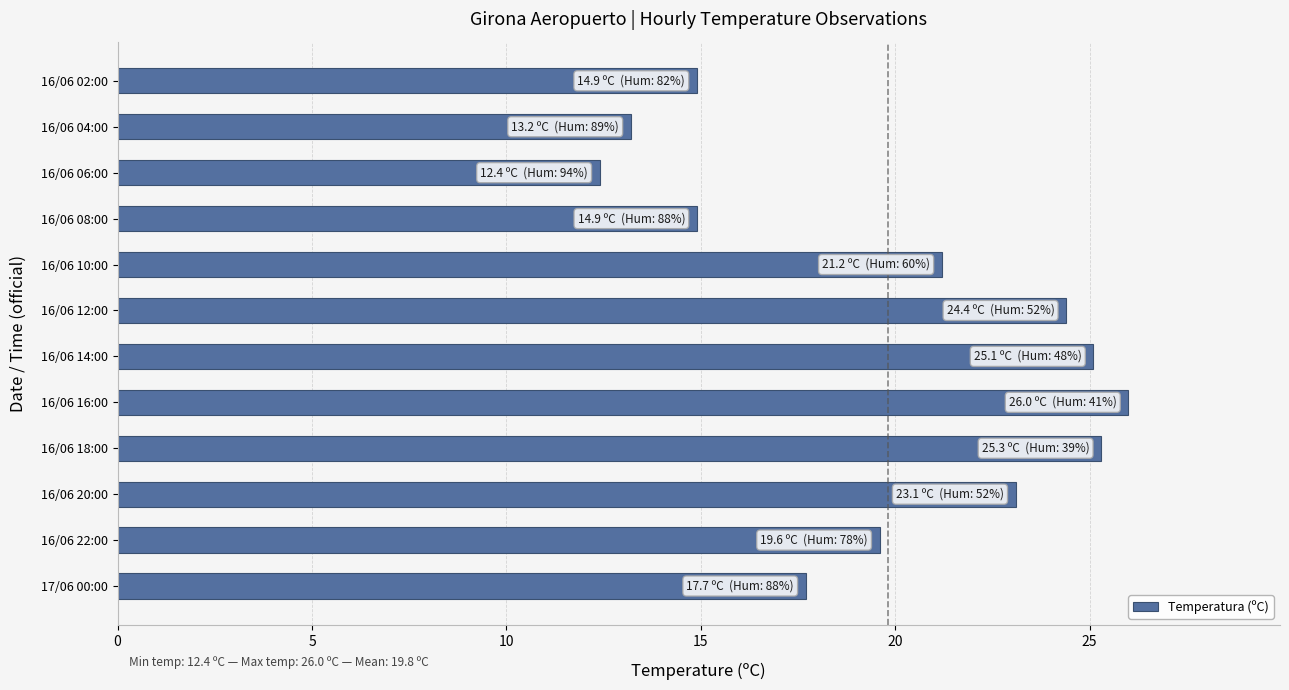

Reading bottom to top, transcribe all the data shown in this chart.

17/06 00:00=17.7	16/06 22:00=19.6	16/06 20:00=23.1	16/06 18:00=25.3	16/06 16:00=26.0	16/06 14:00=25.1	16/06 12:00=24.4	16/06 10:00=21.2	16/06 08:00=14.9	16/06 06:00=12.4	16/06 04:00=13.2	16/06 02:00=14.9